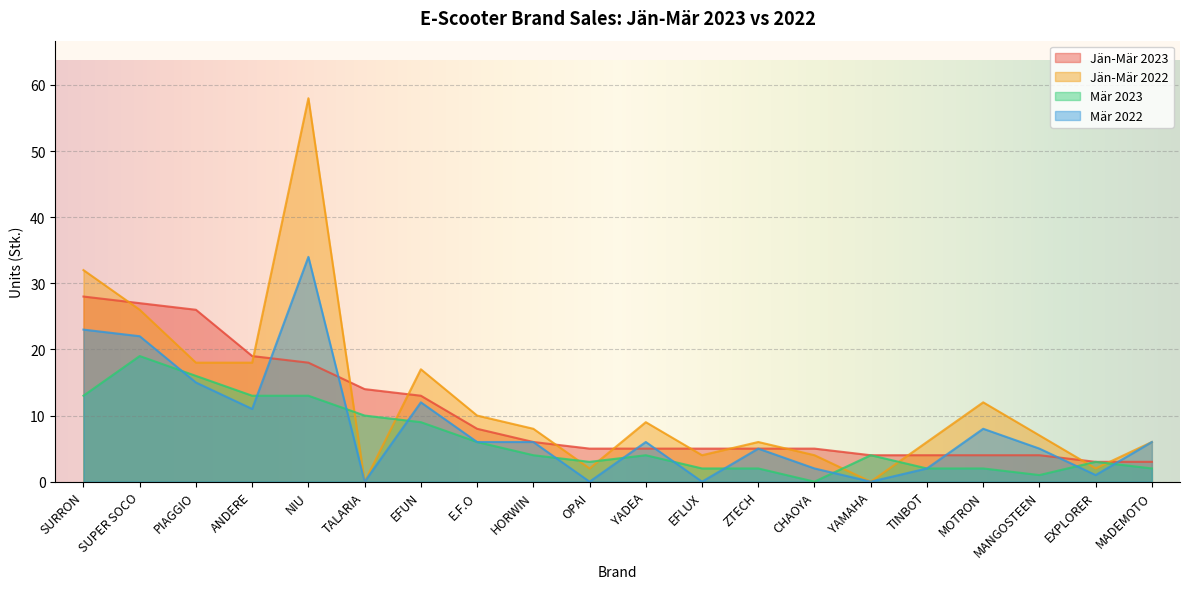

True or false: Jän-Mär 2023 has a value of 1 at MANGOSTEEN.

False